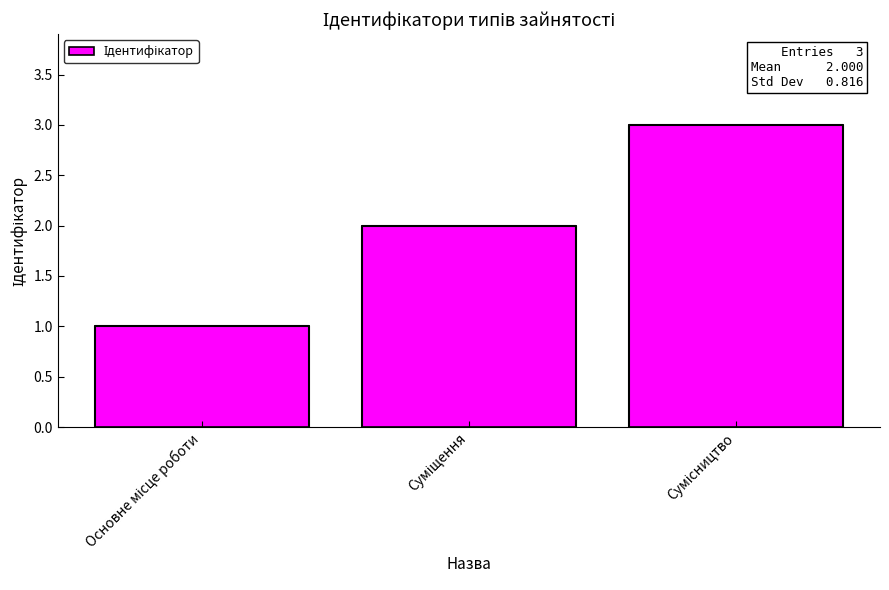

How many data points does each series have?

3